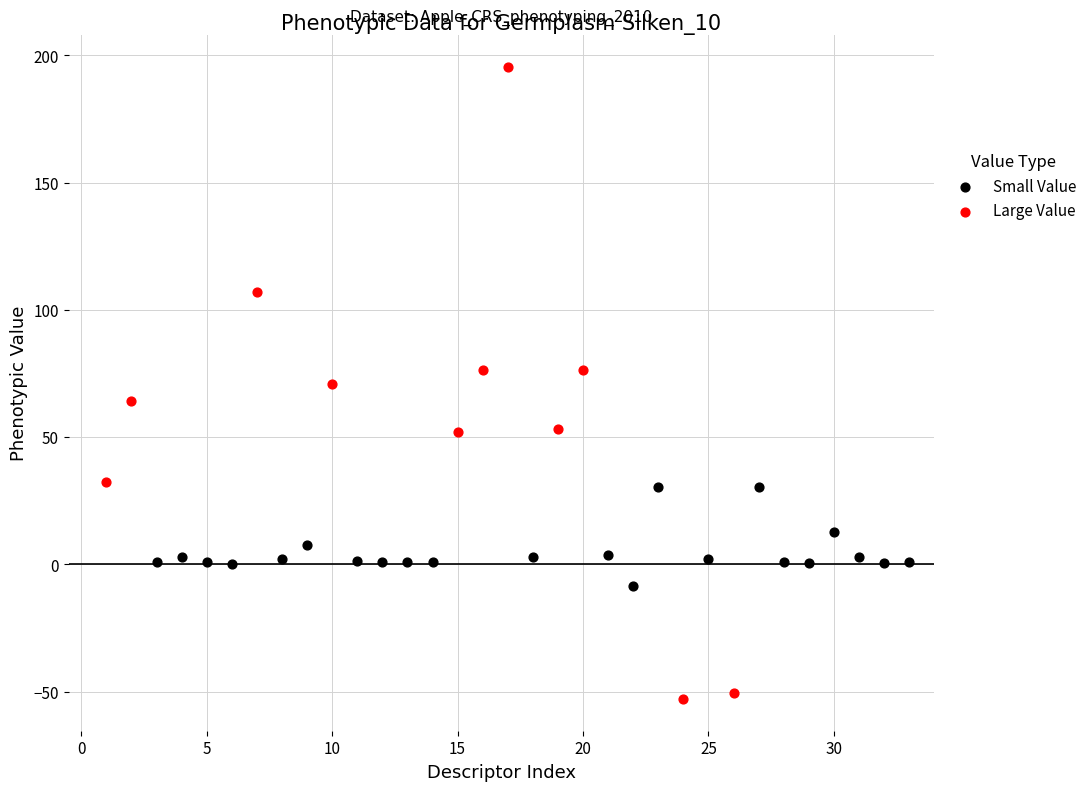

Which series reaches the minimum Y coordinate?

Large Value